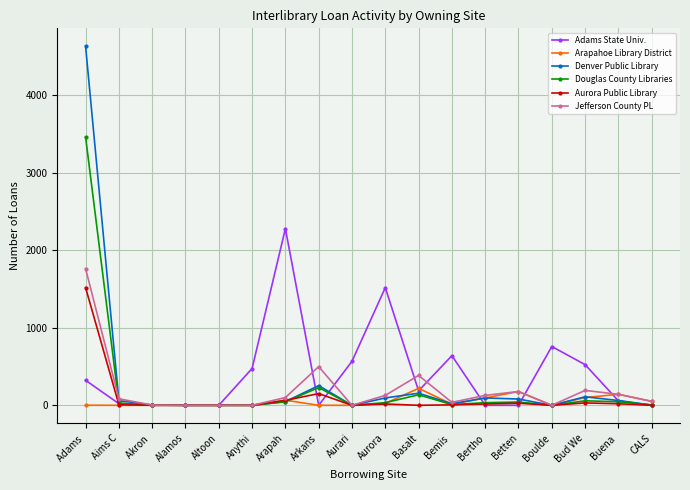

At how many categories does at least one series exceed 4422?

1